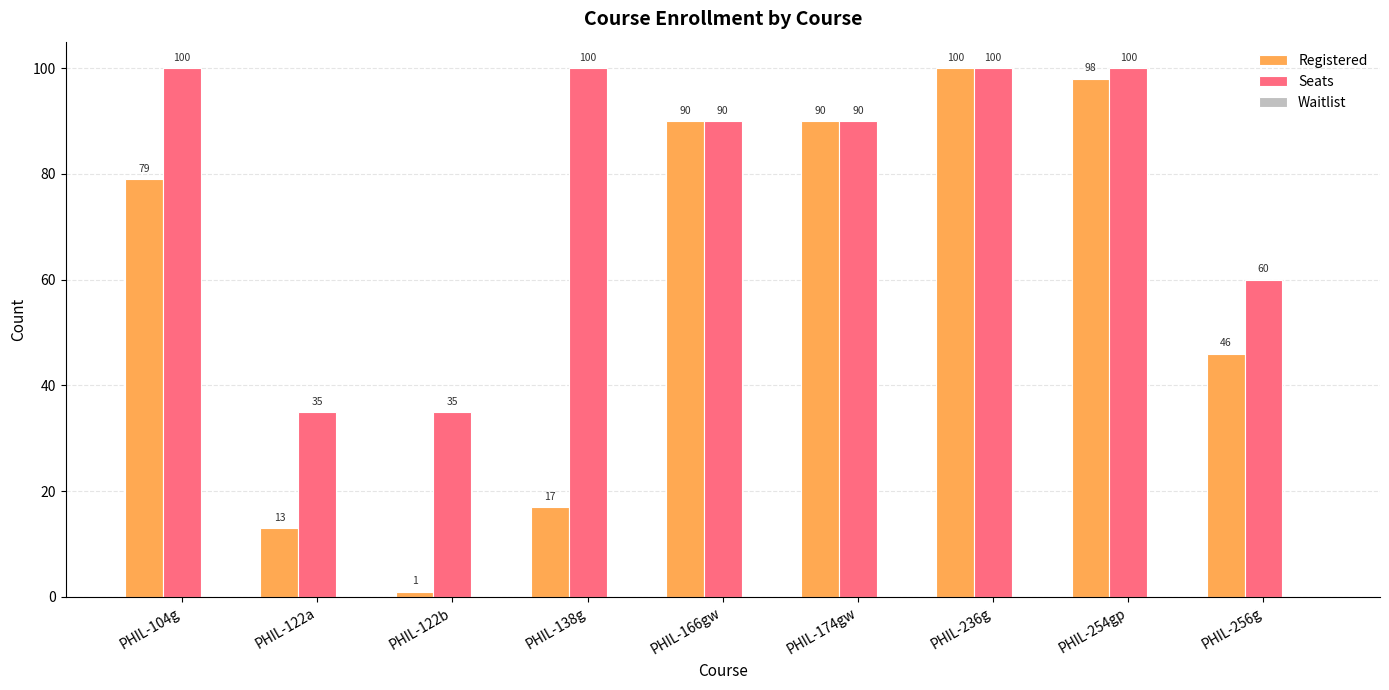

Which series has the widest spread of values?

Registered